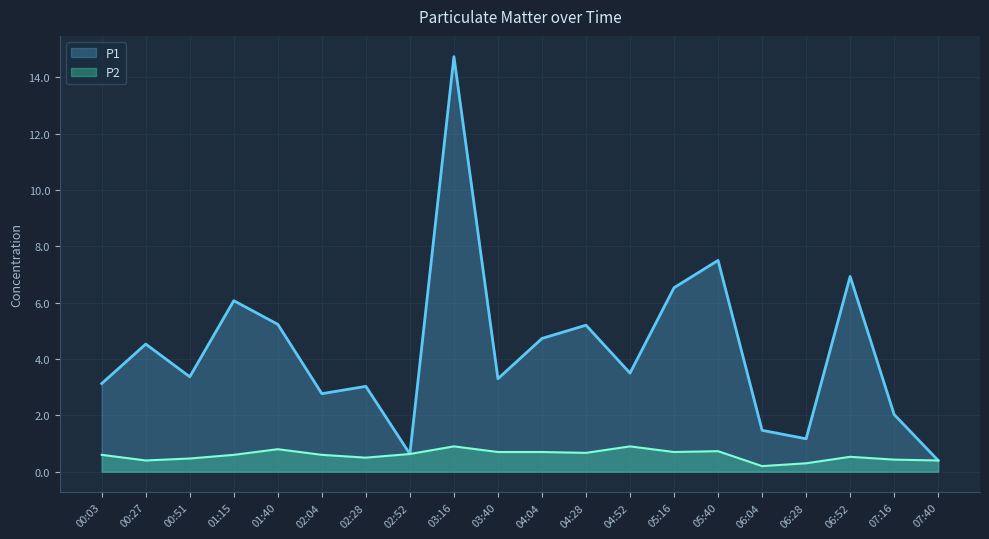

At which label does P1 first exceed 3?

00:03